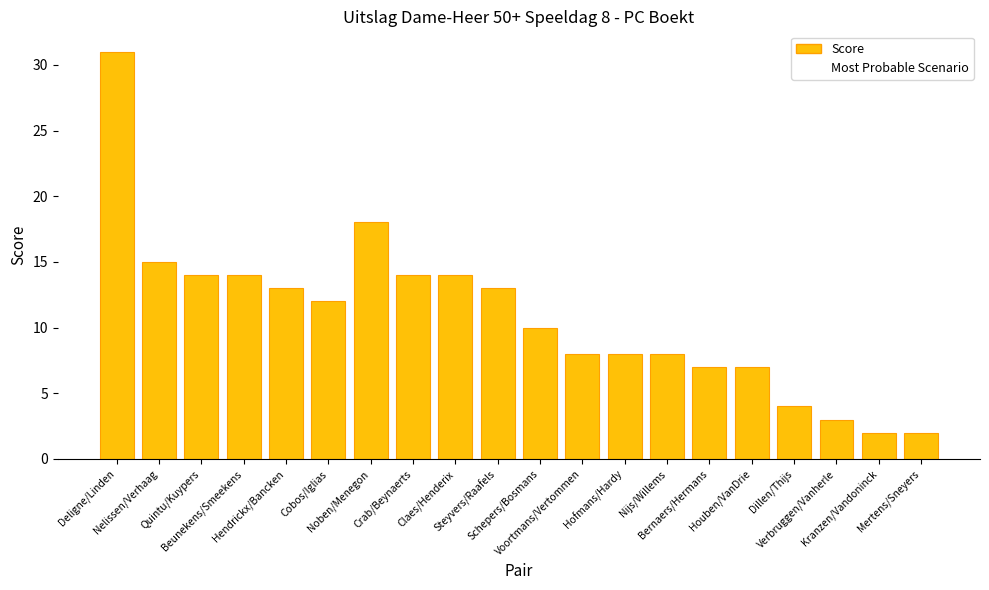

What is the value of the 6th bar from the left?

12